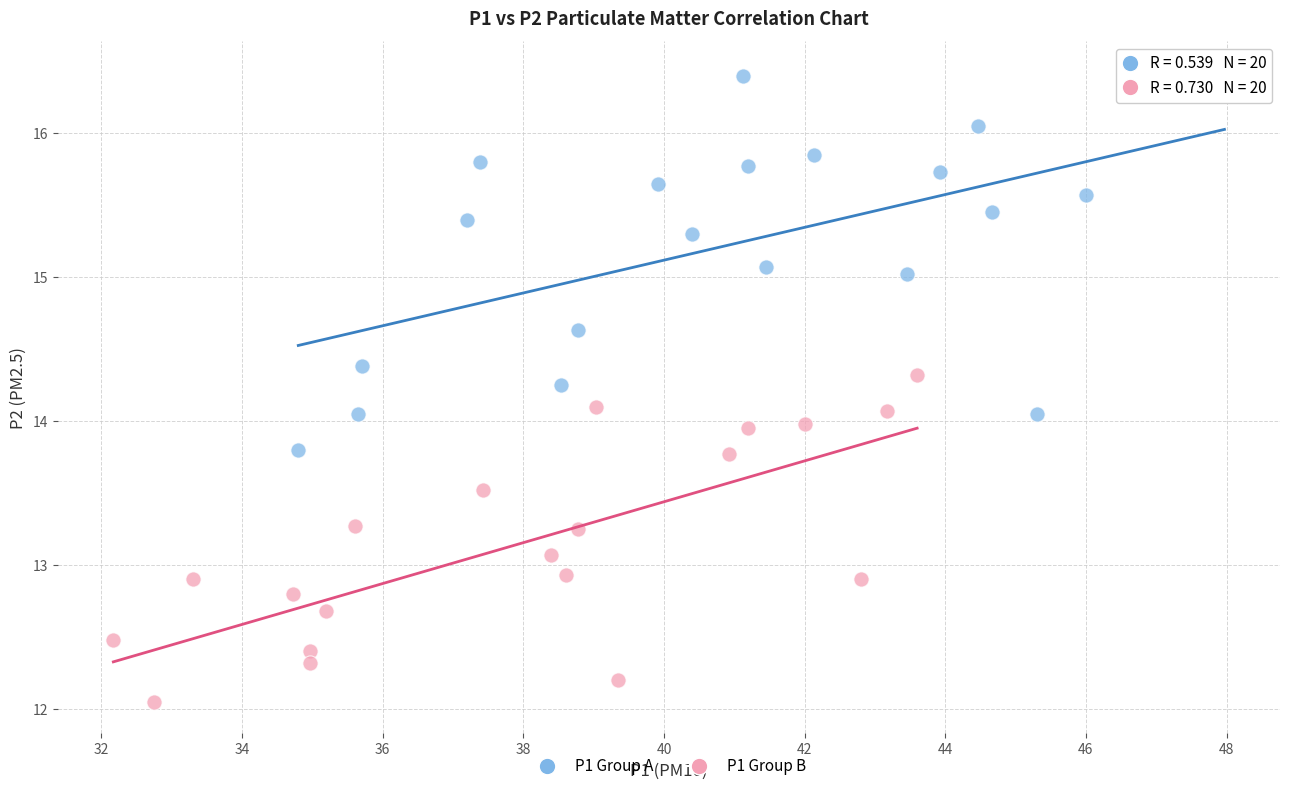

Which series contains the highest Y value?

P1 Group A